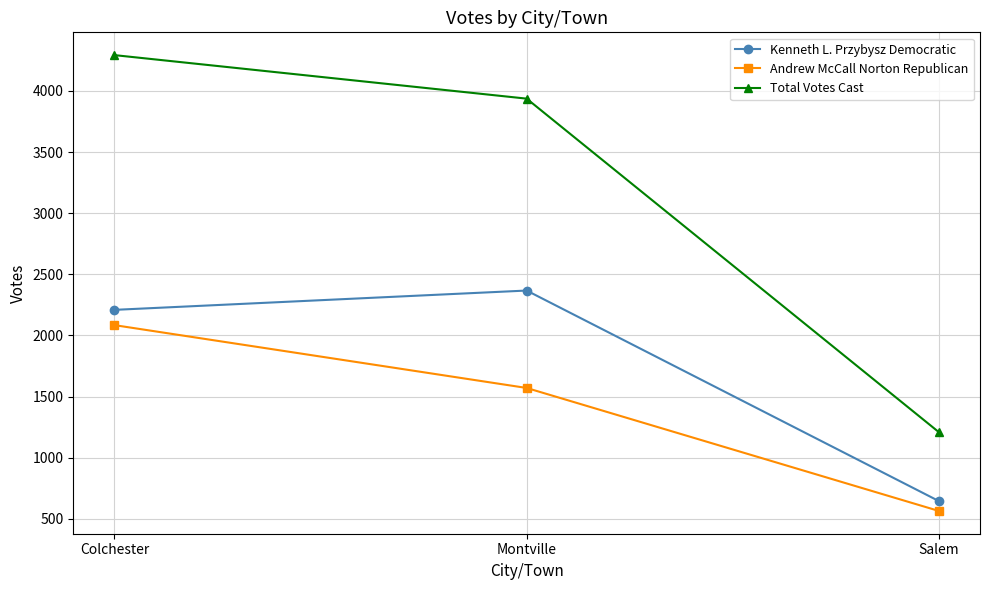

Is it true that Kenneth L. Przybysz Democratic equals 1128 at Salem?

False